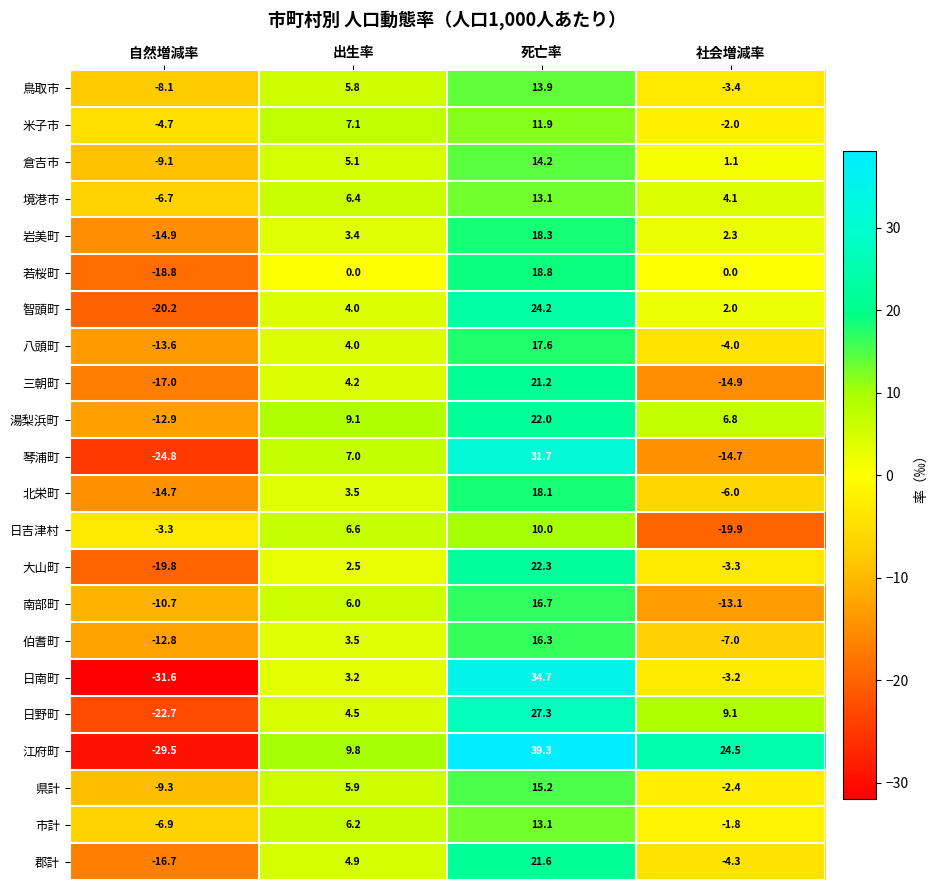

What is the sum of all 日南町 values?

3.1